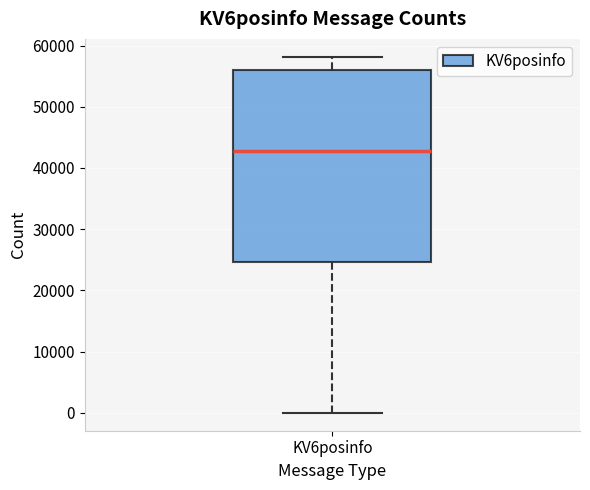

Transcribe this box plot: give where the median line is, the range the box spans, and where the two whiskers end, as read against the y-axis. The values are not printed on the chart, so give them approximately, as read against the axis.

median 43000, box 25000 to 56000, whiskers 0 to 58000